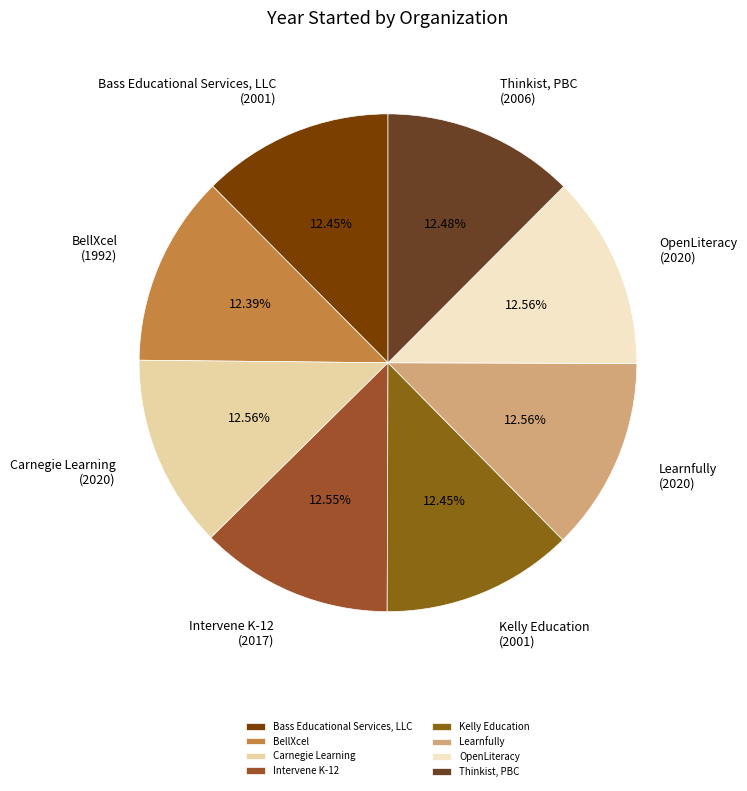

Combined, do Thinkist, PBC and Bass Educational Services, LLC account for over 50%?

No